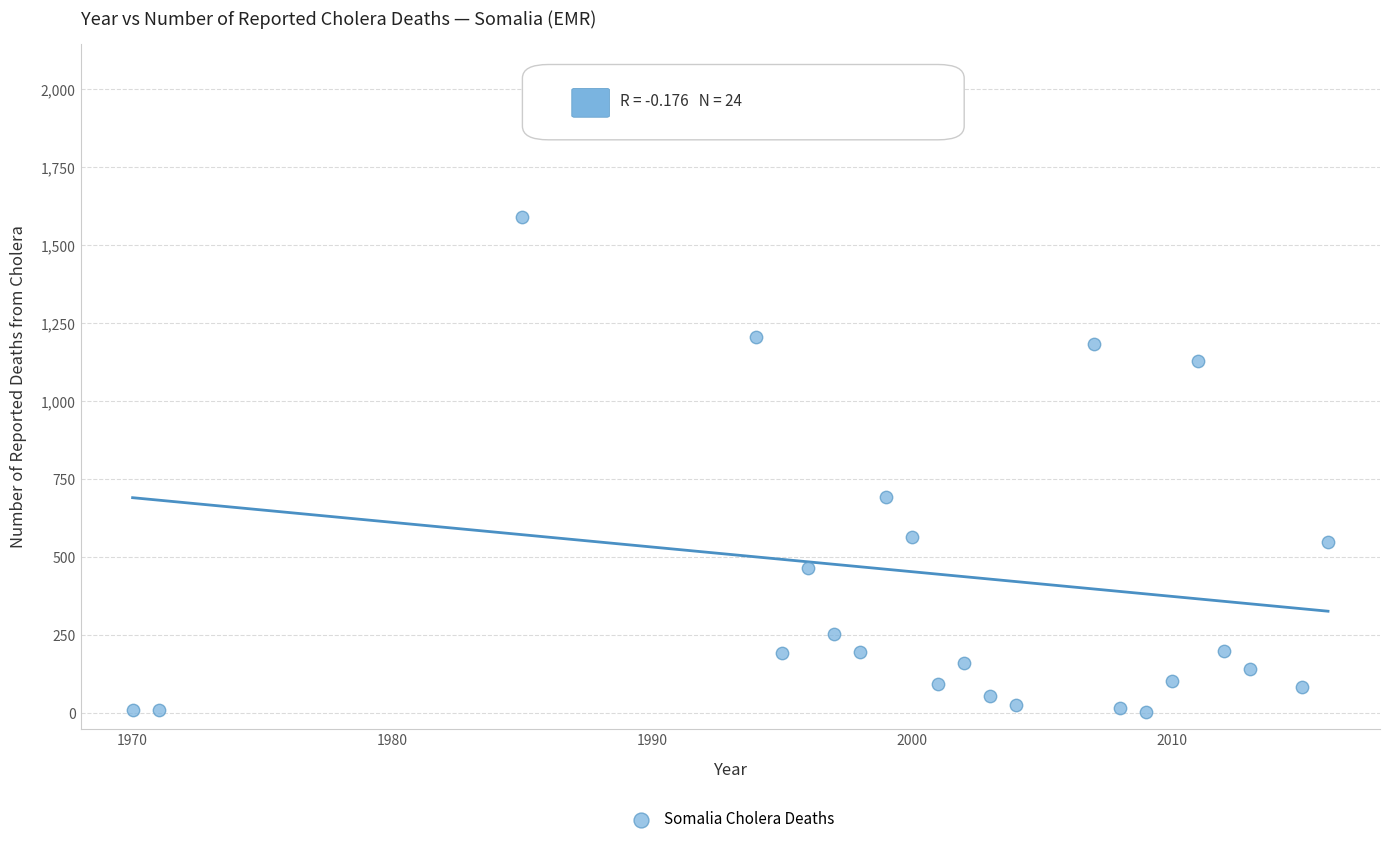

What Y value in the scatter plot is closest to 974?

1130